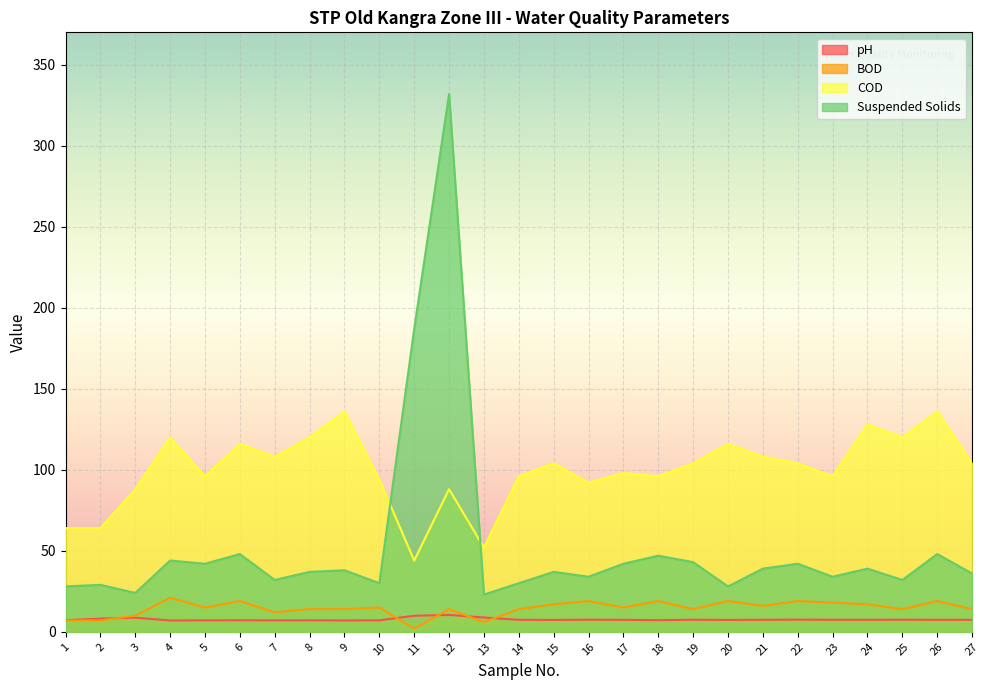

What are all the series names shown in the legend?

pH, BOD, COD, Suspended Solids